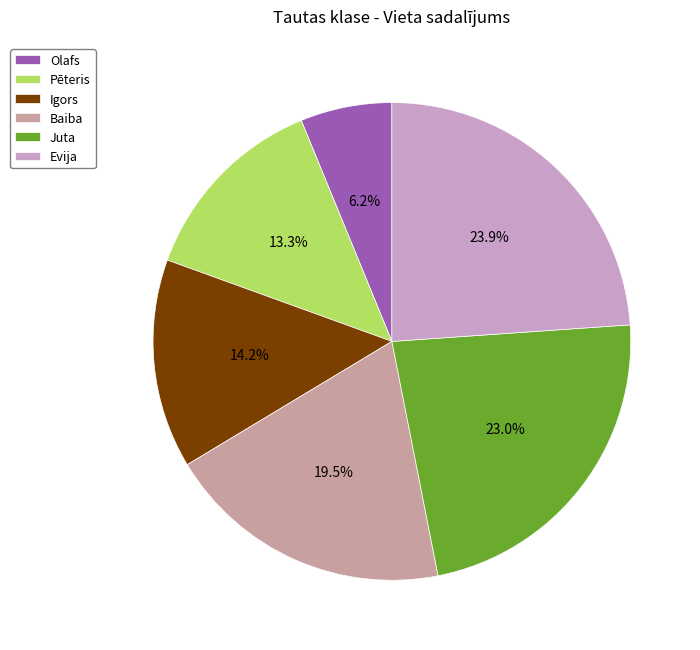

What is the ratio of the value at Evija to the value at Baiba?

1.2